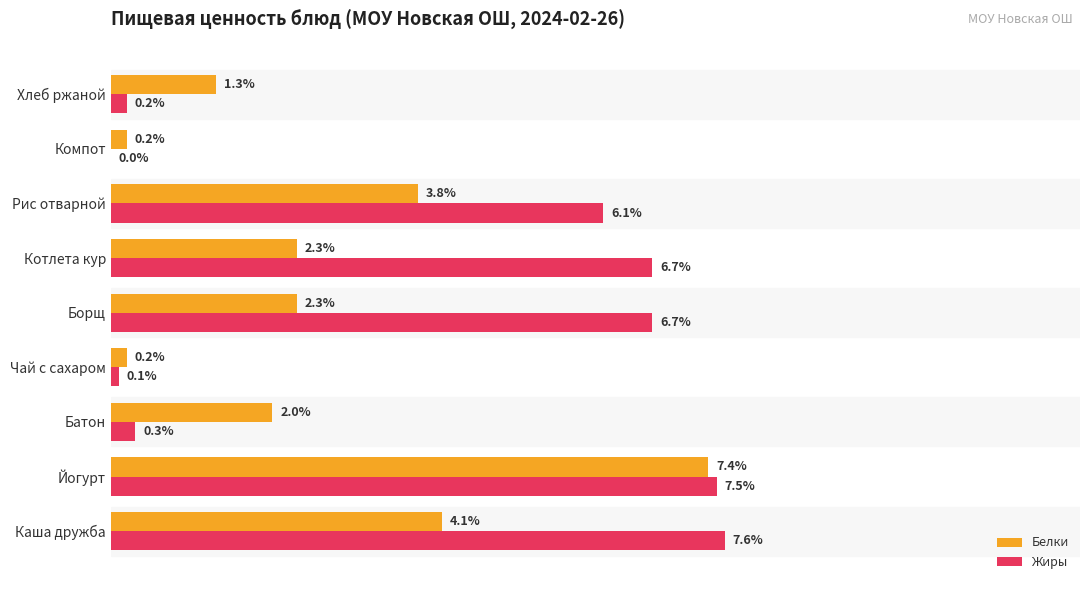

Which series changed the most between Каша дружба and Борщ?

Белки